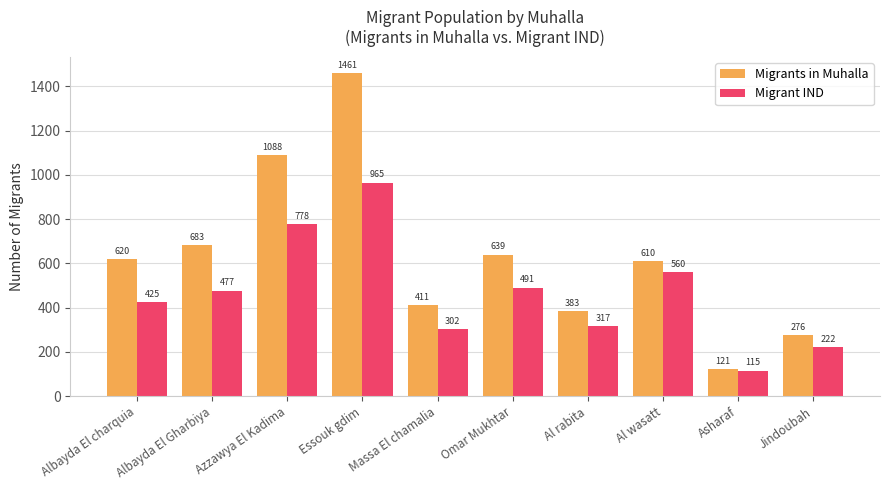

What is the label of the 7th bar from the right?

Essouk gdim